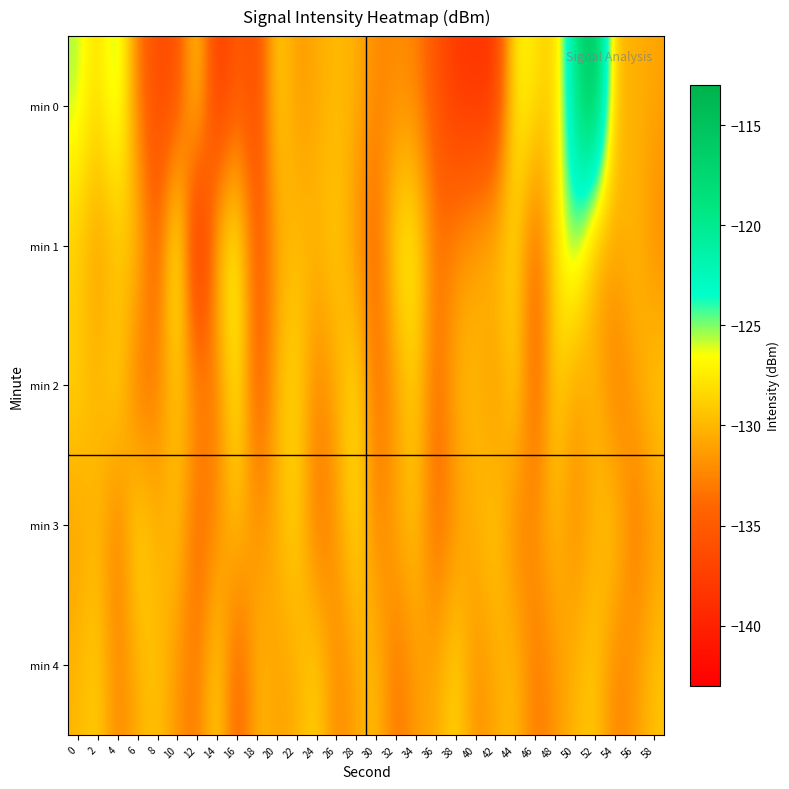

Which series has the largest range (max minus min)?

min 0